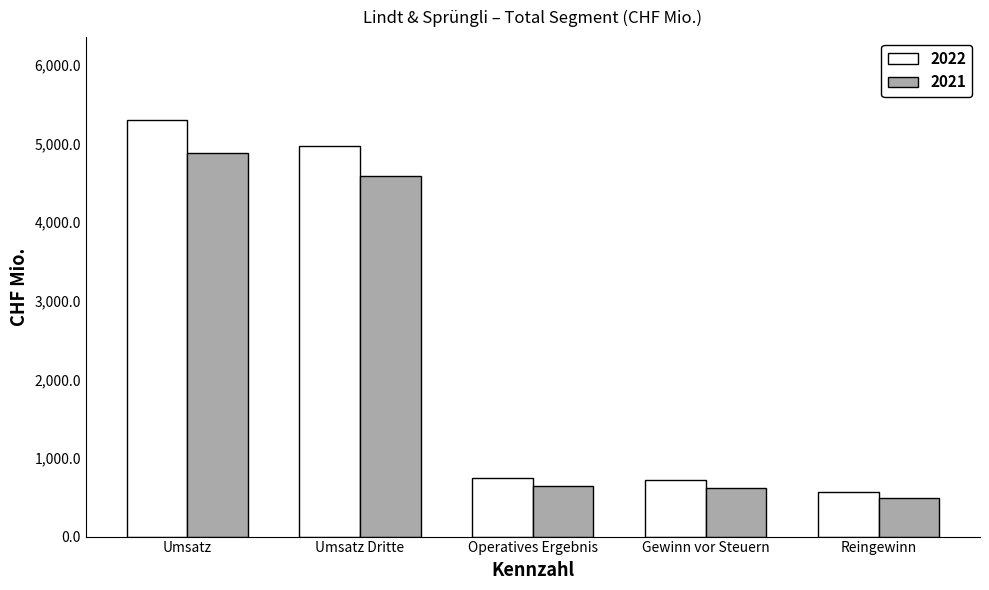

What is the difference between the 2022 values at Reingewinn and Gewinn vor Steuern?

151.8